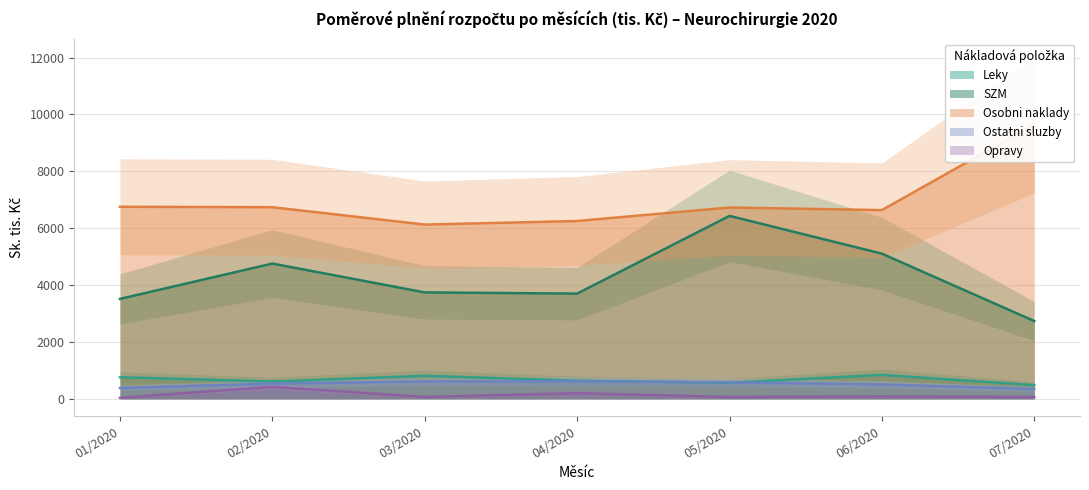

At which category is the sum across all series the highest?

05/2020